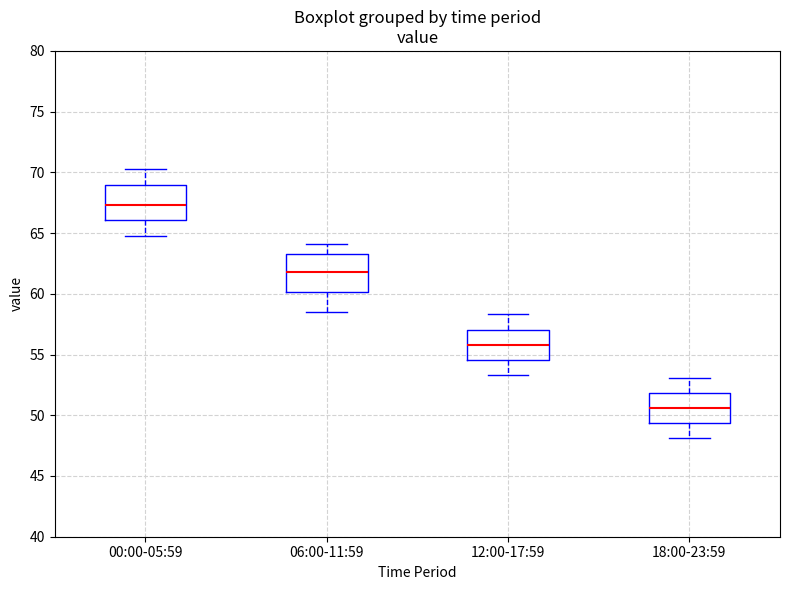

Reading left to right, transcribe this box plot: for each box, give where its median line is, the range the box spans, and where its two whiskers end, as read against the y-axis. The values are not printed on the chart, so give them approximately, as read against the axis.

00:00-05:59: median 67.5, box 66.0 to 69.0, whiskers 65.0 to 70.5
06:00-11:59: median 62.0, box 60.0 to 63.5, whiskers 58.5 to 64.0
12:00-17:59: median 56.0, box 54.5 to 57.0, whiskers 53.5 to 58.5
18:00-23:59: median 50.5, box 49.5 to 52.0, whiskers 48.0 to 53.0